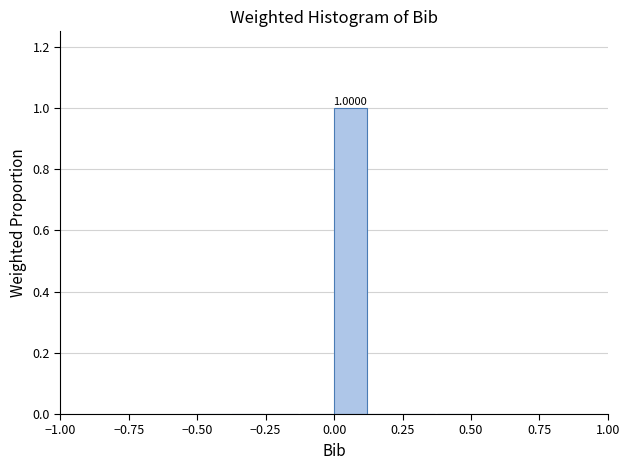

Around what value on the x-axis is the tallest bar? Give the approximate position of its centre, as read against the axis.

0.05